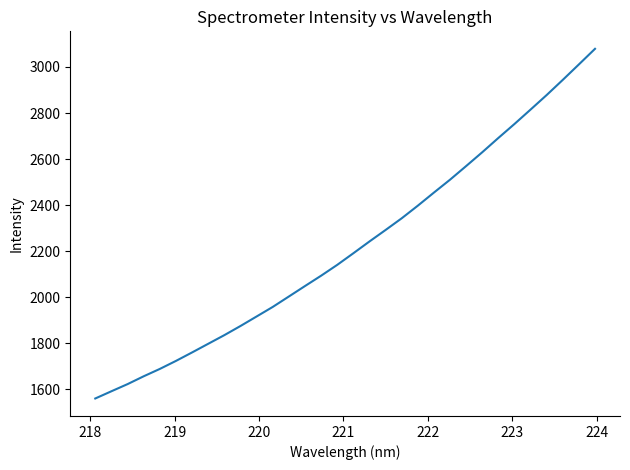

What is the maximum value shown in the chart?

3078.9